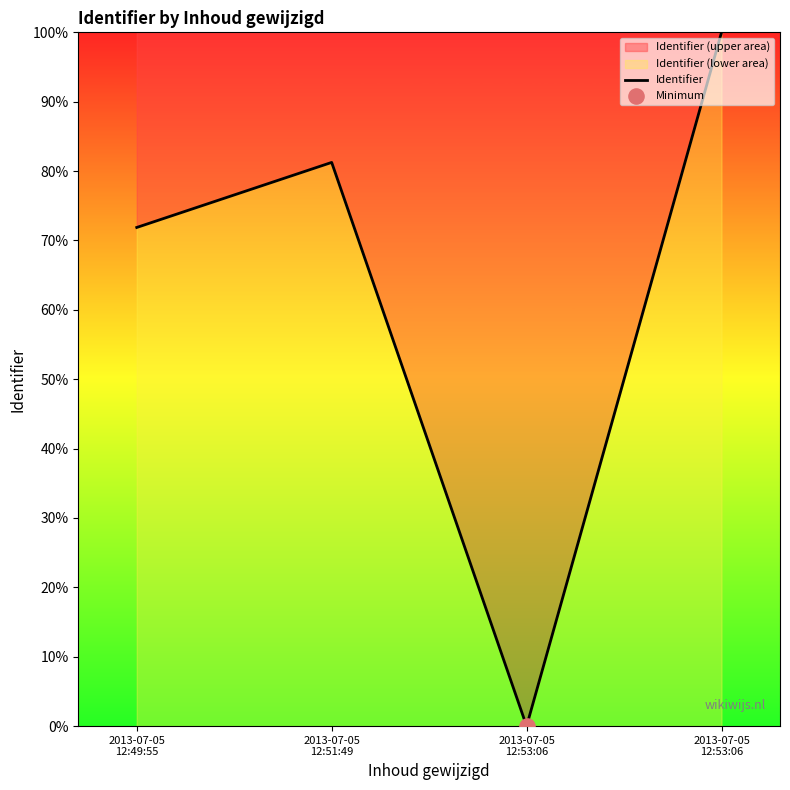

What is the ratio of the value at 2013-07-05
12:49:55 to the value at 2013-07-05
12:51:49?

0.9